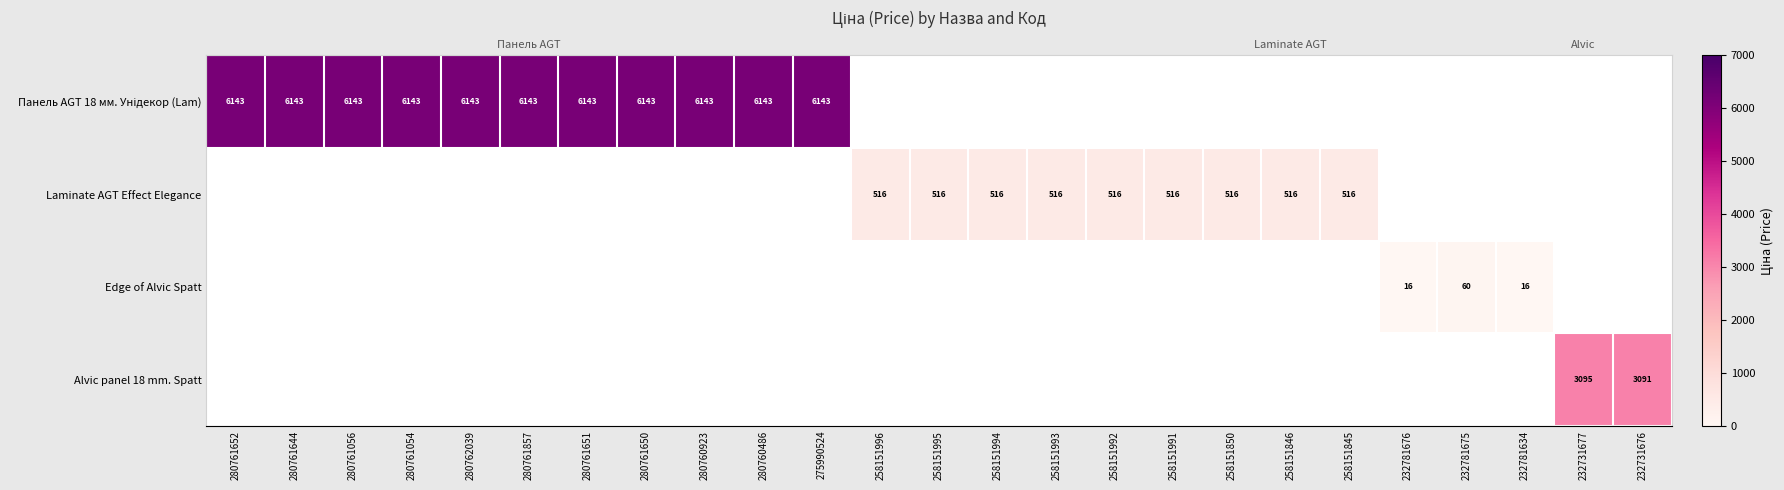

Is the value of Alvic panel 18 mm. Spatt at 258151992 greater than the value of Edge of Alvic Spatt at 258151996?

No